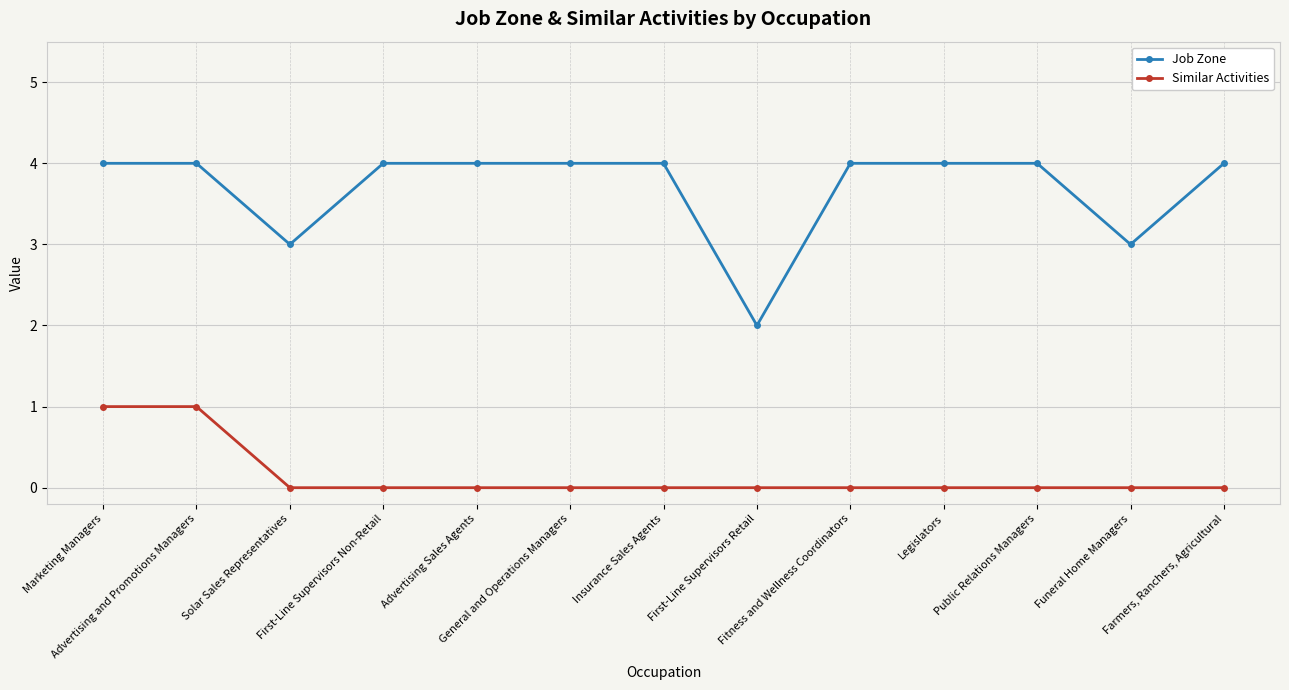

What are all the series names shown in the legend?

Job Zone, Similar Activities